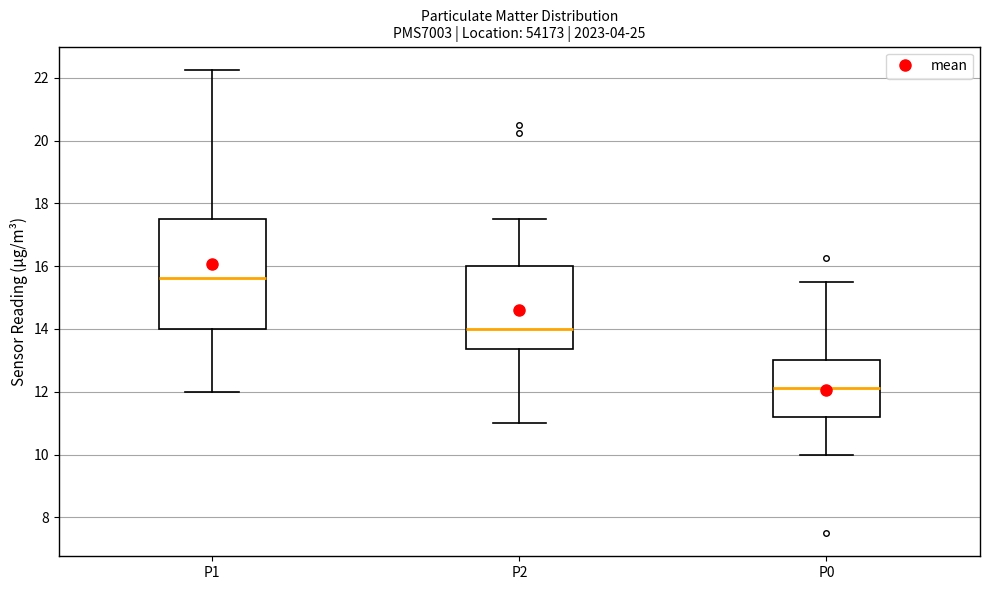

Where does the median line of the box for P2 sit on the y-axis? The values are not printed on the chart, so give them approximately, as read against the axis.

14.0